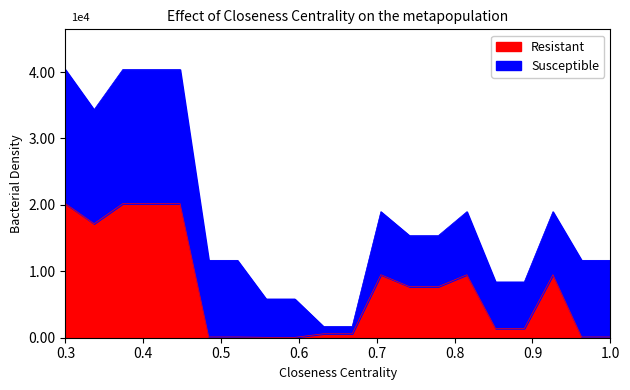

What are all the series names shown in the legend?

Resistant, Susceptible